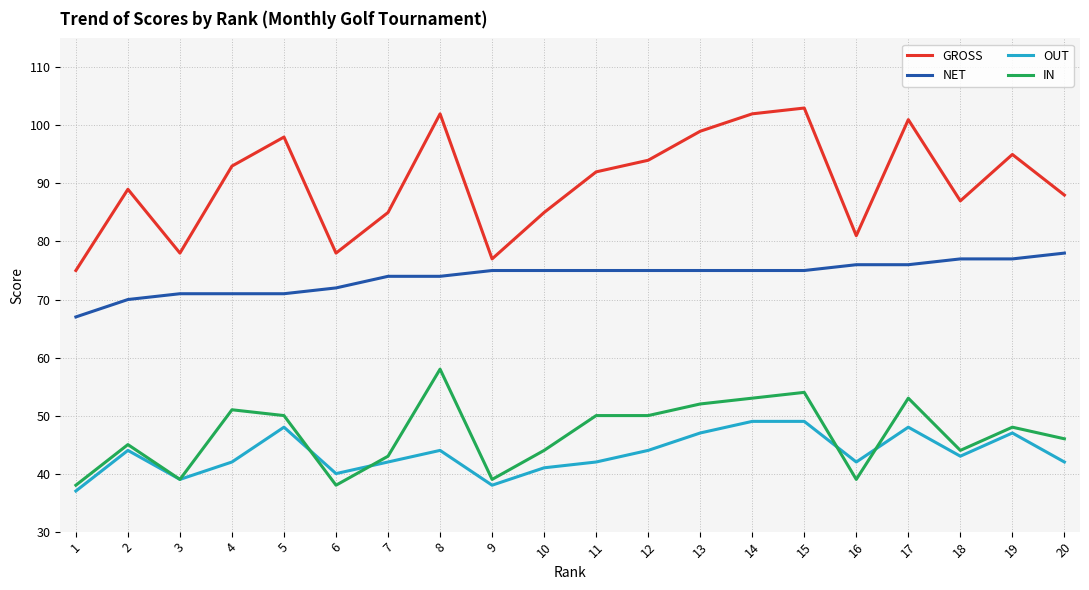

Read the OUT value at 4, to the nearest 5.

40